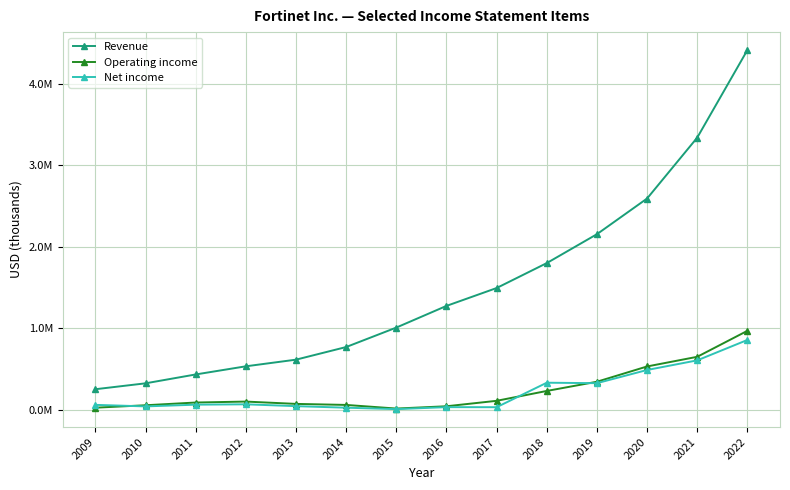

What are all the series names shown in the legend?

Revenue, Operating income, Net income